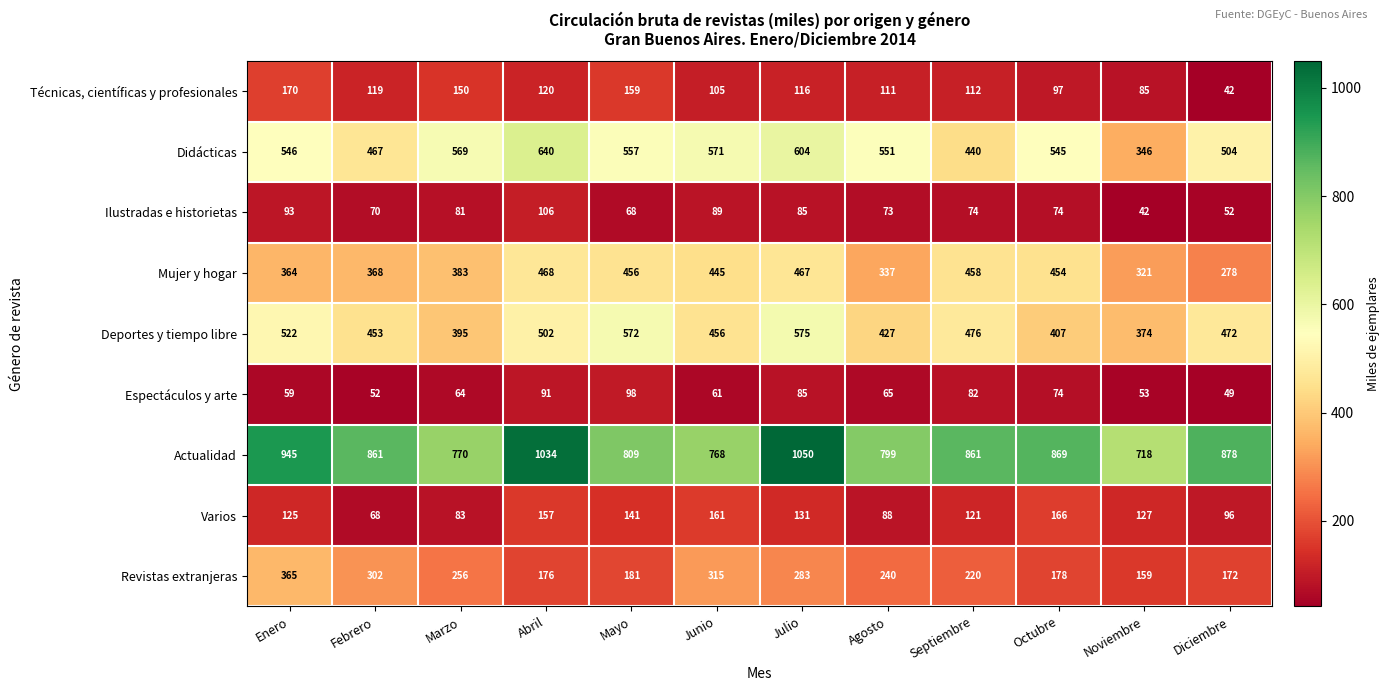

Is it true that Revistas extranjeras equals 449 at Marzo?

False